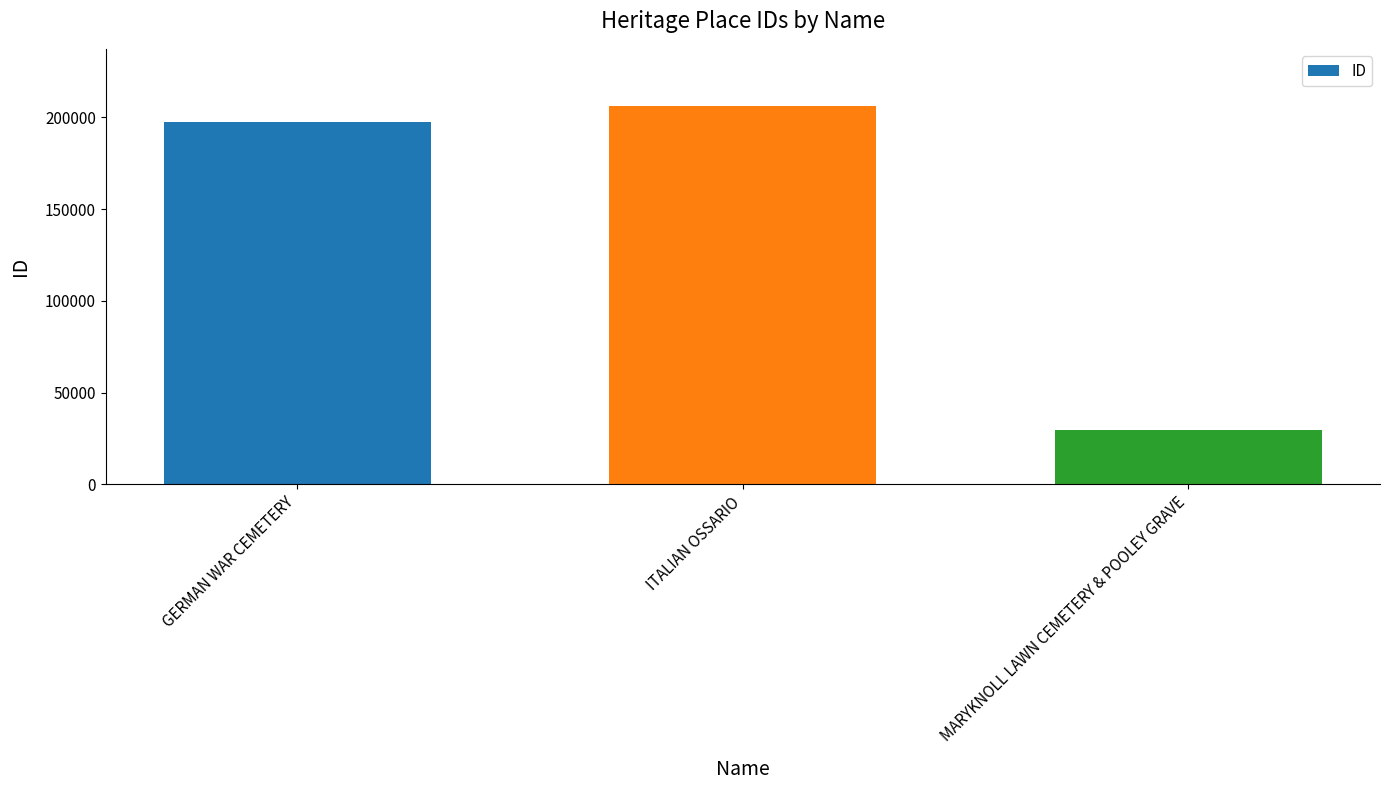

What is the smallest value displayed?

29931